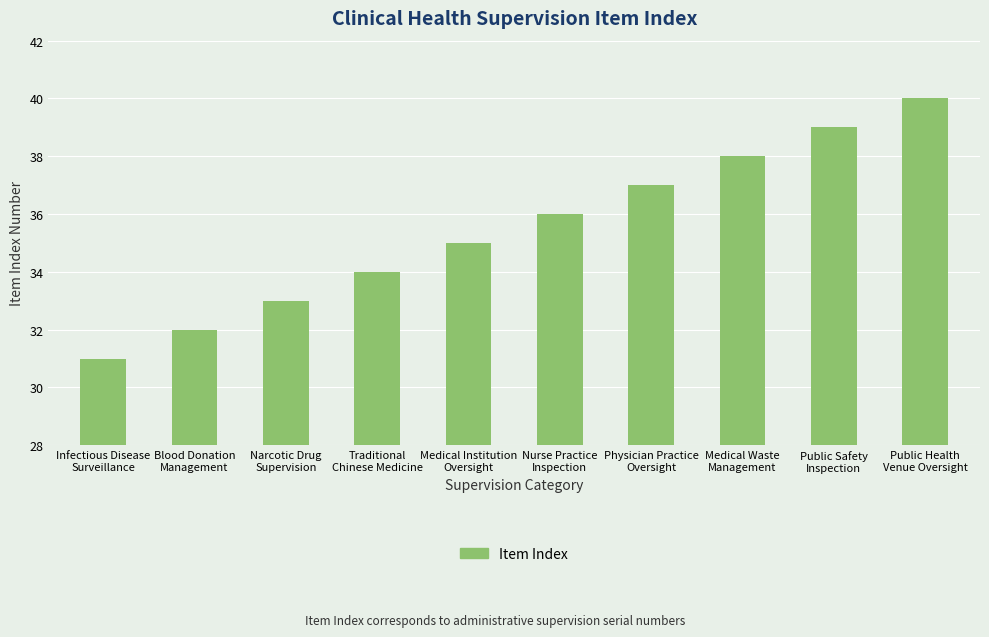

Reading left to right, extract all data points from this chart.

31	32	33	34	35	36	37	38	39	40